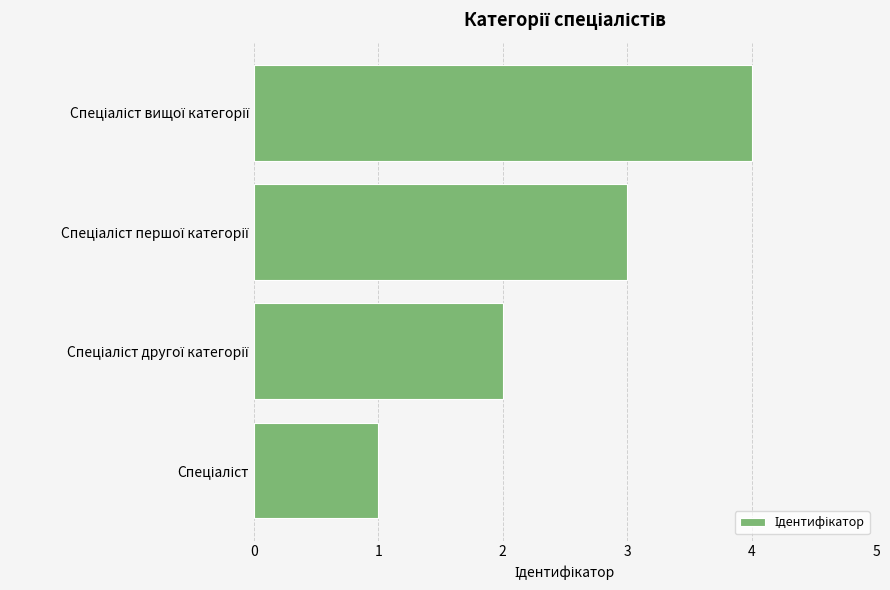

What is the difference between the maximum and minimum values?

3